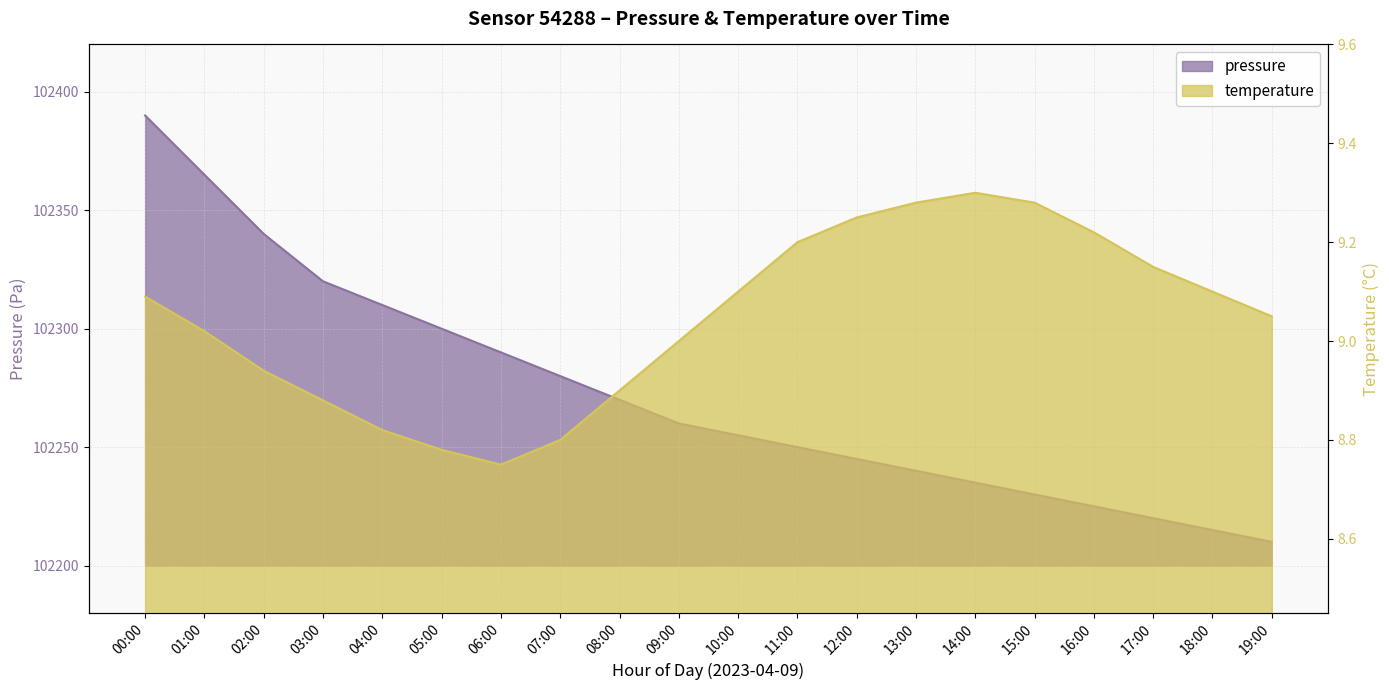

Which category has the highest value across all series?

00:00